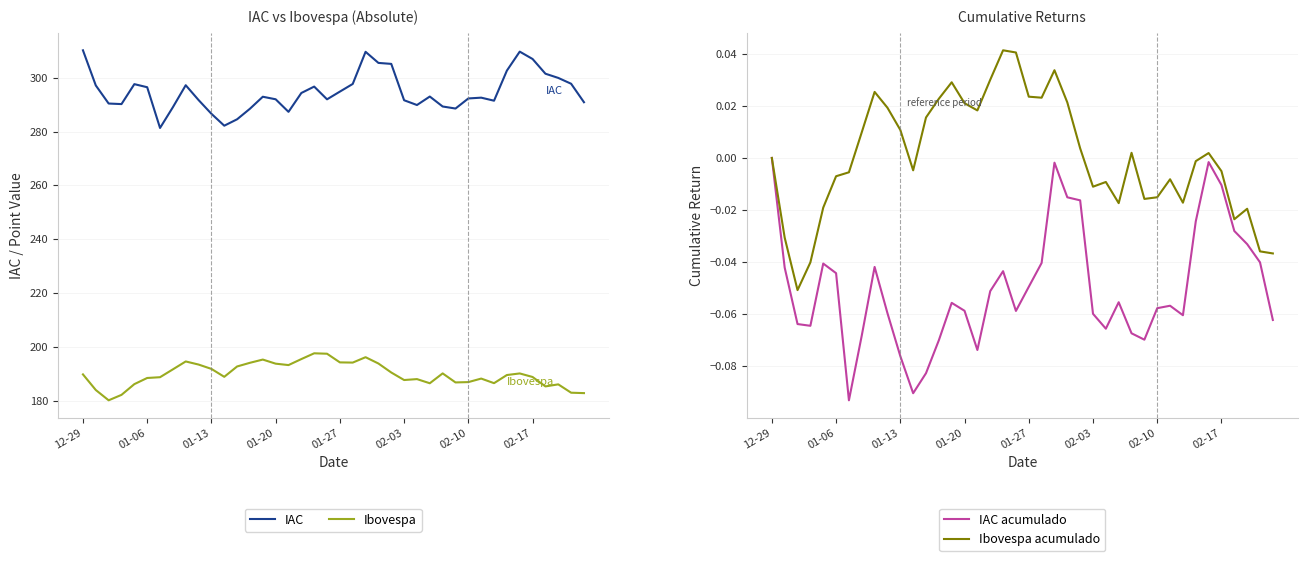

What is the minimum value for IAC?

281.4